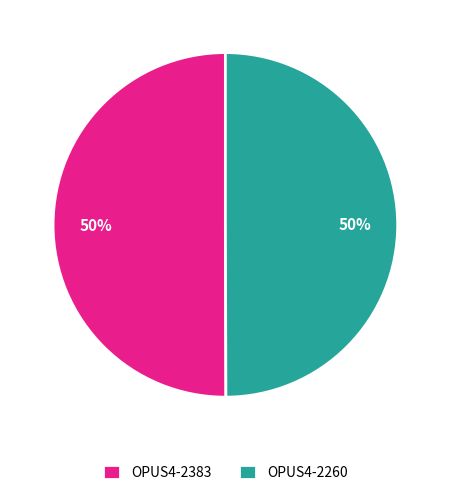

Is it true that OPUS4-2383 is 61% of the pie?

False